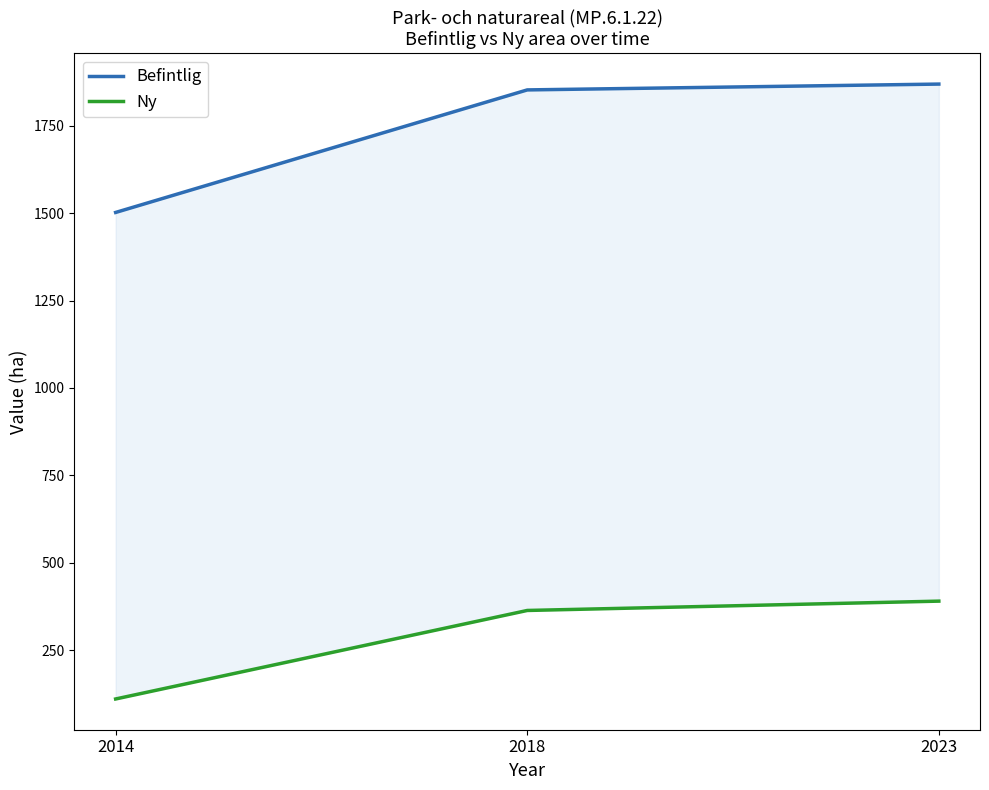

At 2018, list the series in order from largest to smallest.

Befintlig, Ny